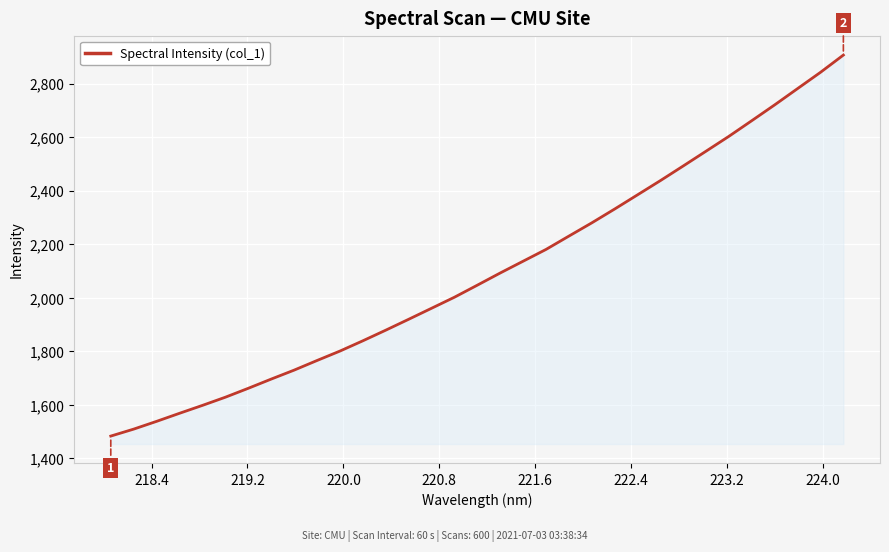

How many distinct data groups are displayed?

1